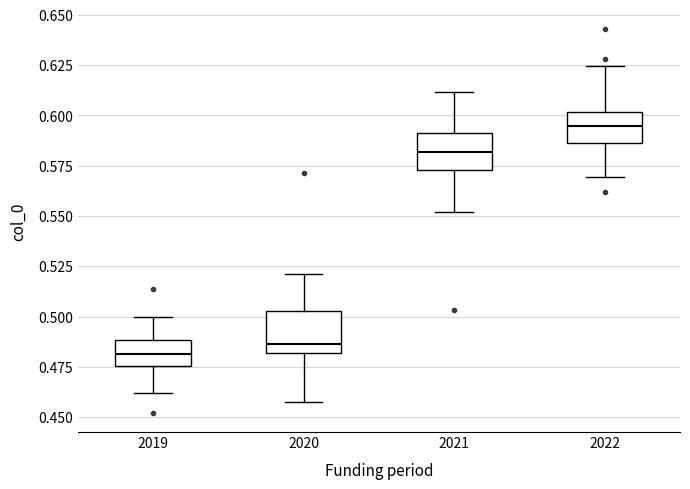

Reading left to right, read every box against the y-axis: the position of its median line, the range the box covers, and the ends of its whiskers. The values are not printed on the chart, so give them approximately, as read against the axis.

2019: median 0.480, box 0.475 to 0.490, whiskers 0.460 to 0.500
2020: median 0.485, box 0.480 to 0.505, whiskers 0.455 to 0.520
2021: median 0.580, box 0.575 to 0.590, whiskers 0.550 to 0.610
2022: median 0.595, box 0.585 to 0.600, whiskers 0.570 to 0.625